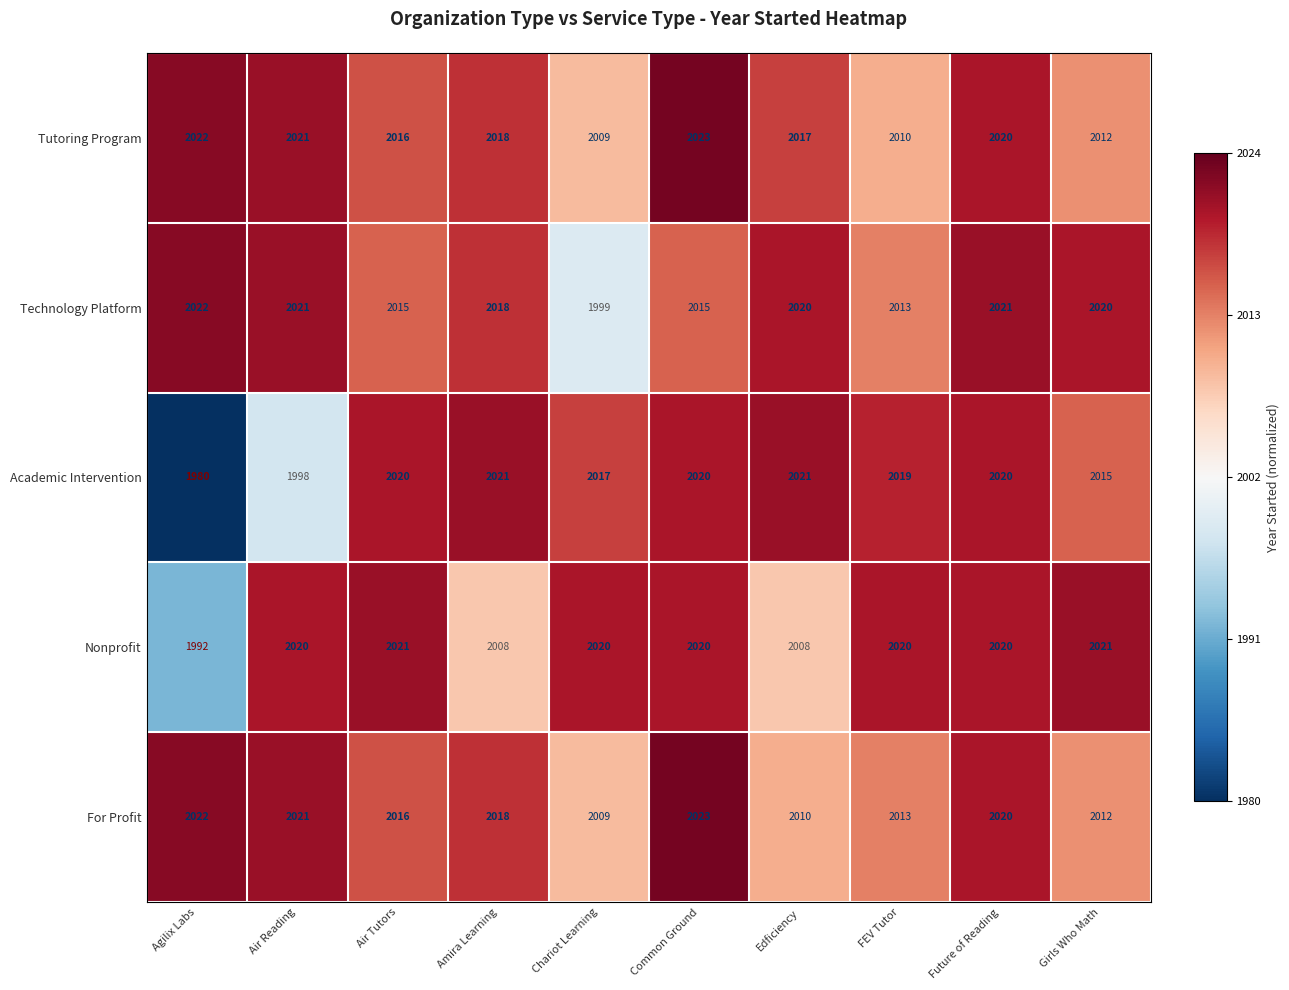

Which series has the largest range (max minus min)?

Academic Intervention